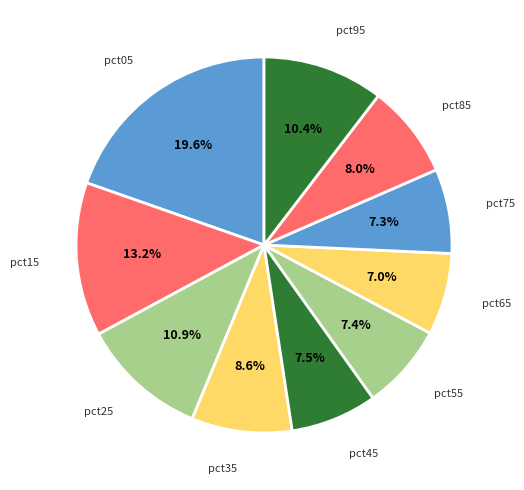

To the nearest percent, what is the average slice percentage?

10%